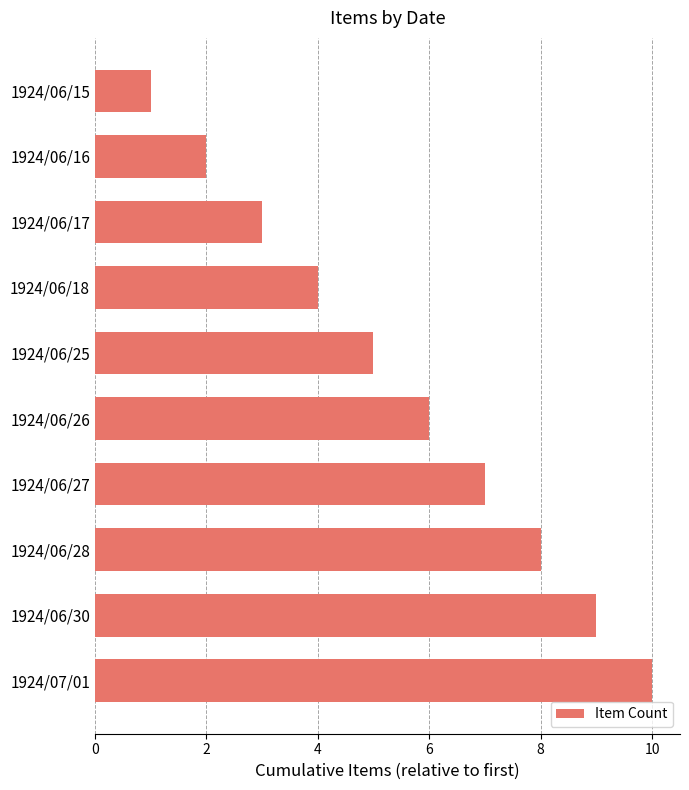

At which category does the chart reach its peak across all series?

1924/07/01